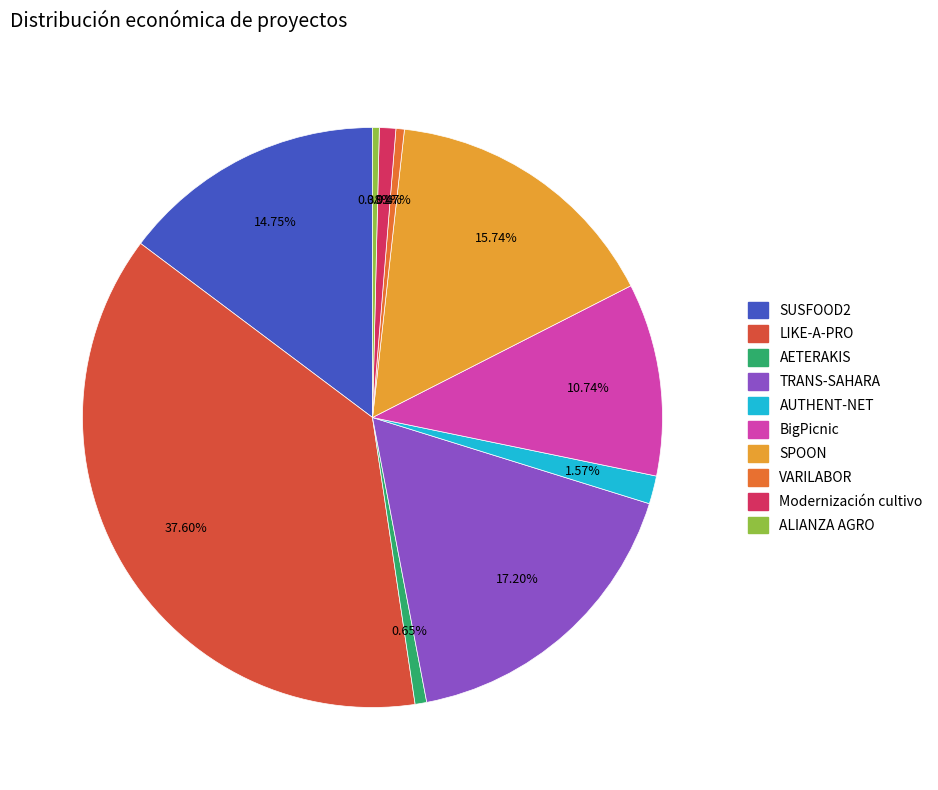

Rank the categories by value from lowest to highest.

ALIANZA AGRO, VARILABOR, AETERAKIS, Modernización cultivo, AUTHENT-NET, BigPicnic, SUSFOOD2, SPOON, TRANS-SAHARA, LIKE-A-PRO